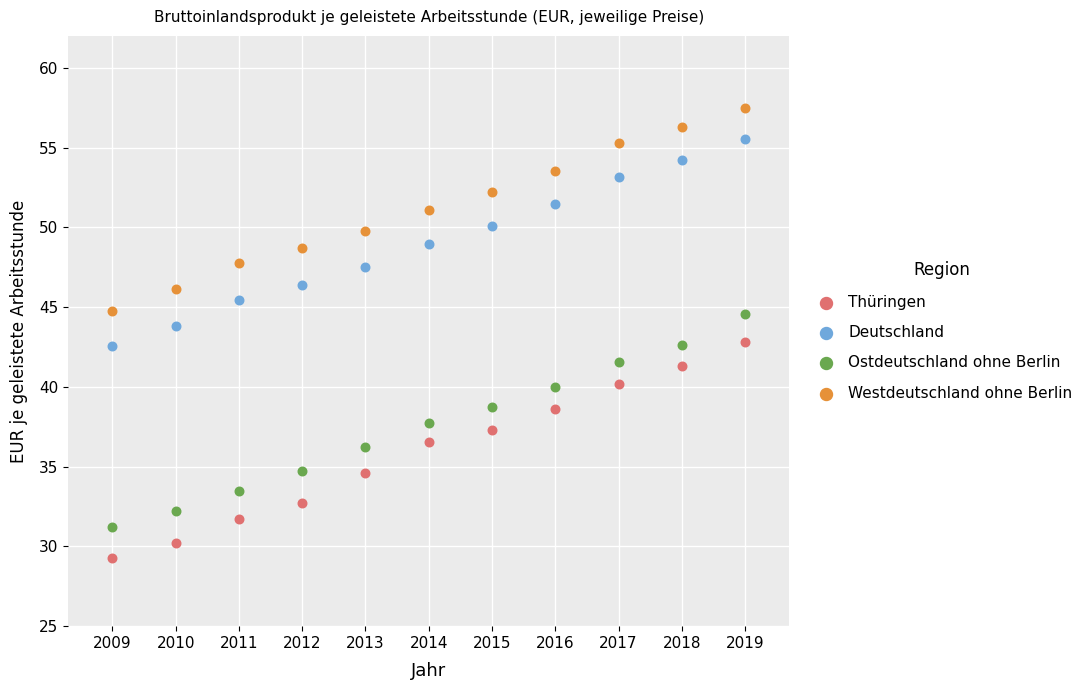

Which series reaches the maximum Y coordinate?

Westdeutschland ohne Berlin